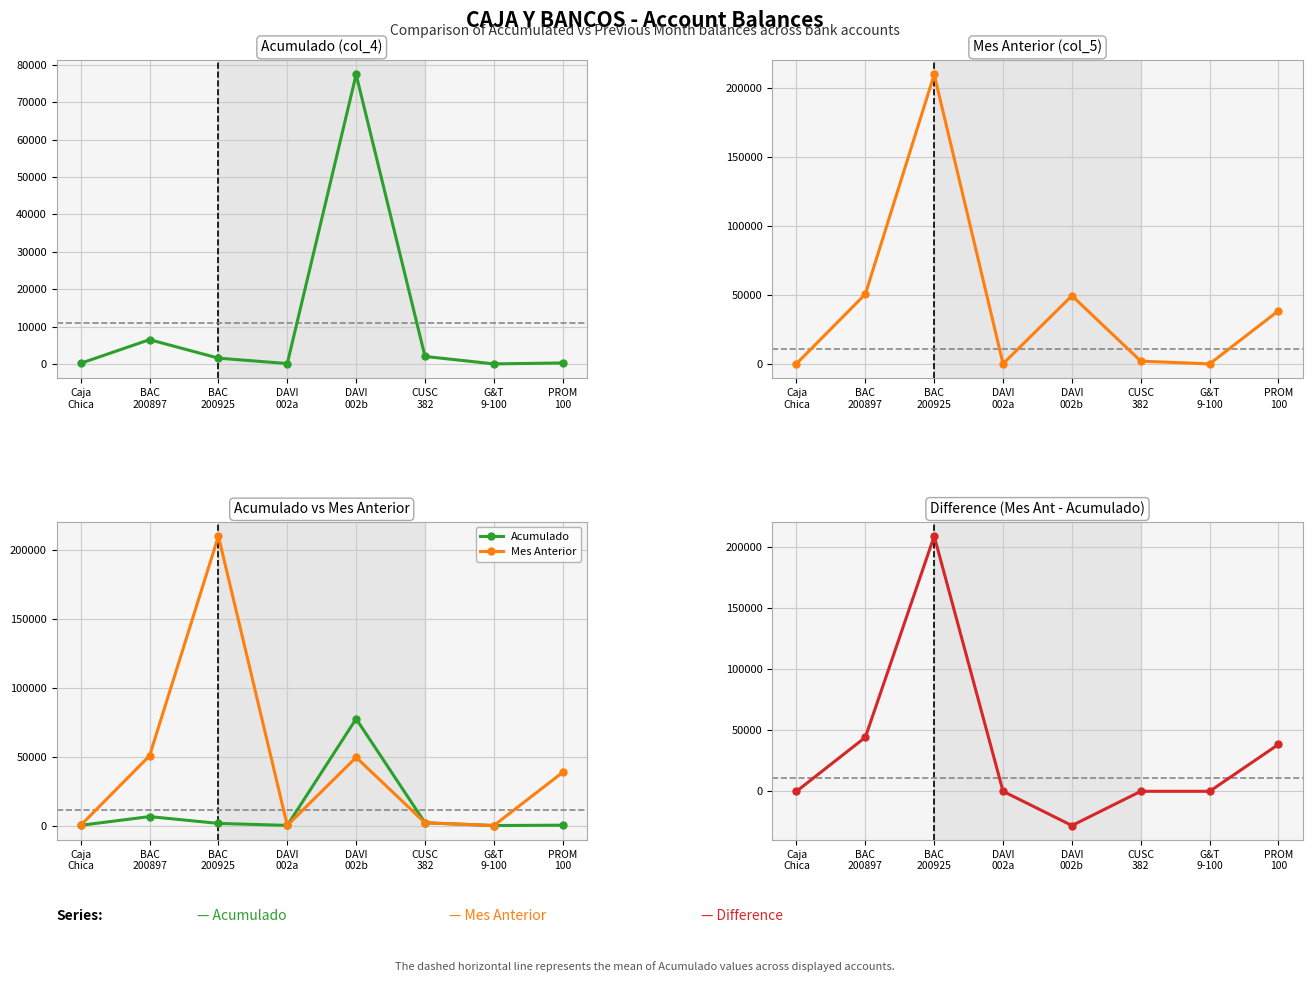

At CUSC
382, list the series in order from smallest to largest.

Difference, Acumulado, Mes Anterior